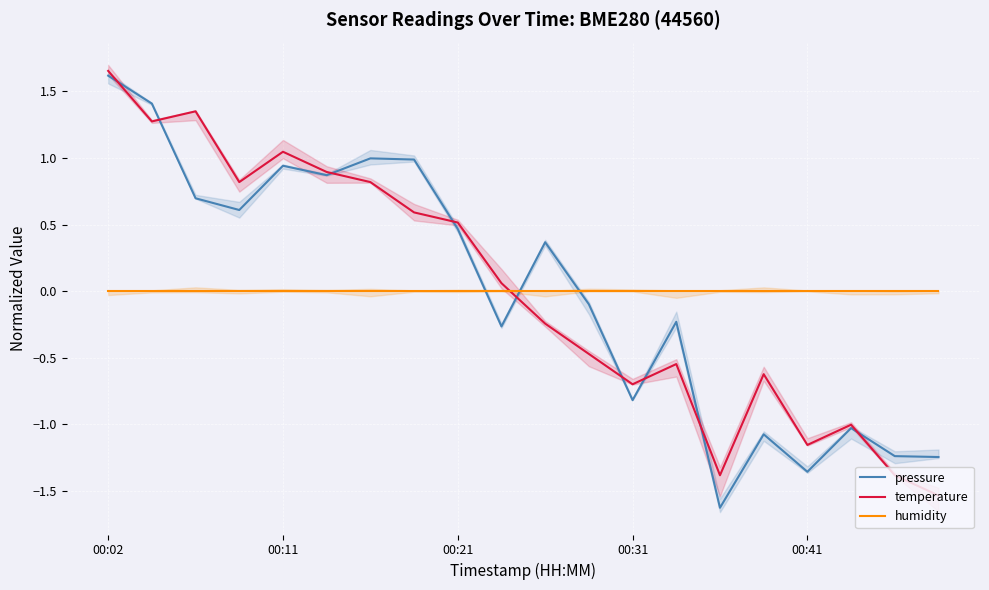

Which series has the widest spread of values?

pressure